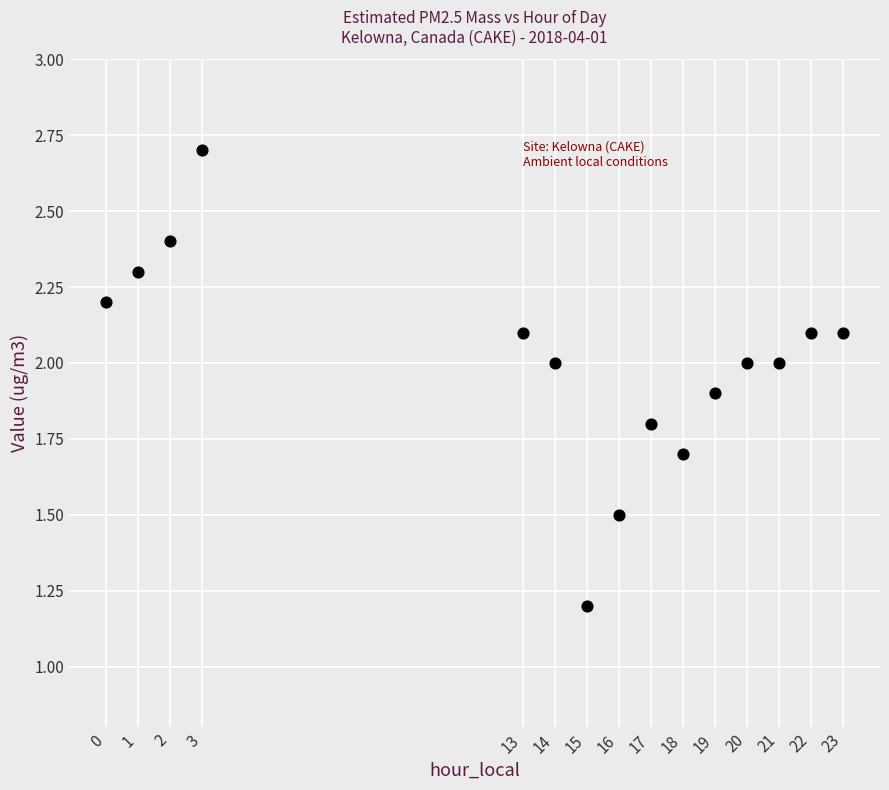

What Y value in the scatter plot is closest to 1?

1.2